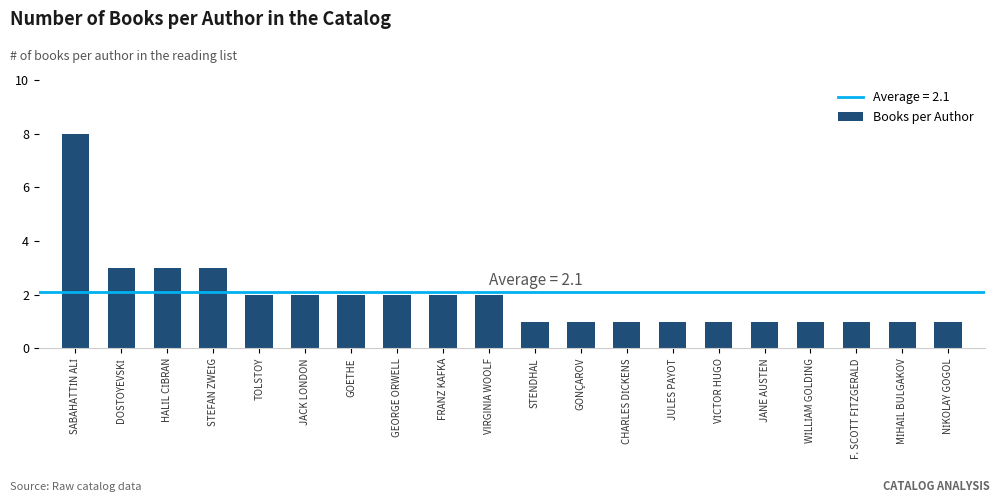

Reading left to right, extract all data points from this chart.

8	3	3	3	2	2	2	2	2	2	1	1	1	1	1	1	1	1	1	1